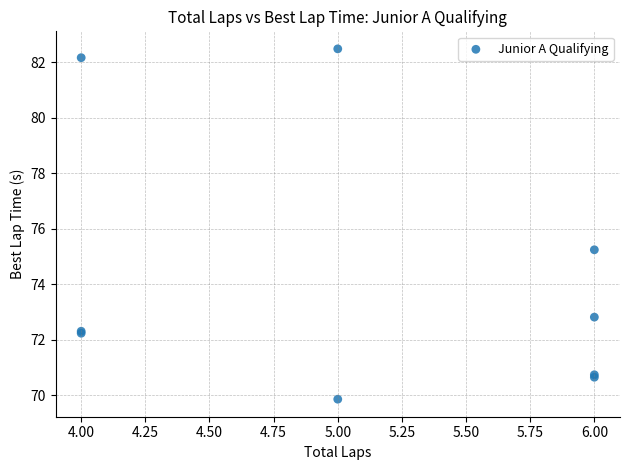

What Y value in the scatter plot is closest to 76?

75.2